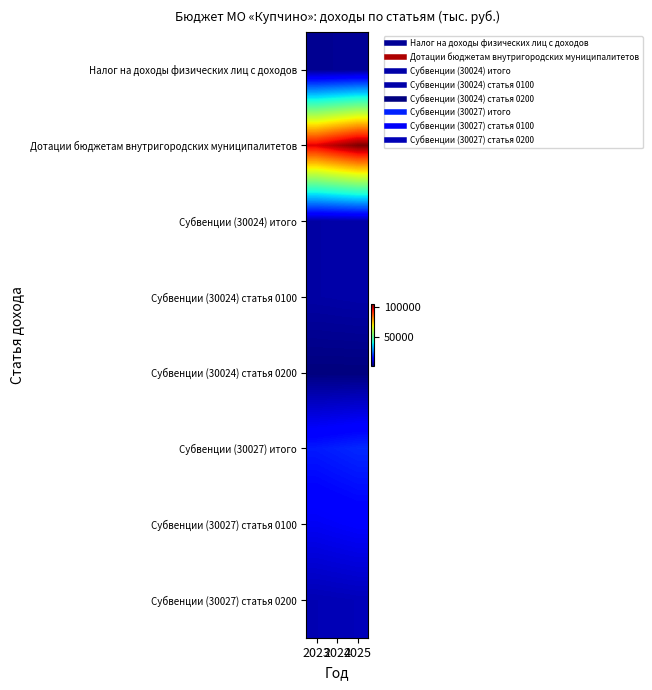

Which has a higher value, 2024 or 2023?

2024